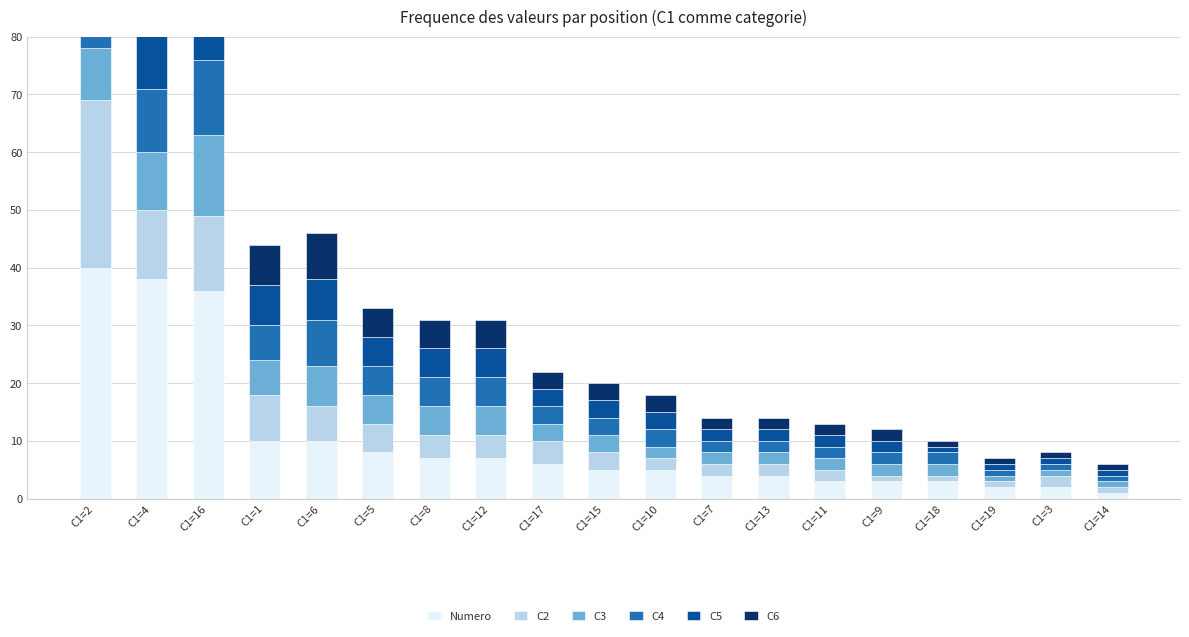

What position from the right is C1=14?

1